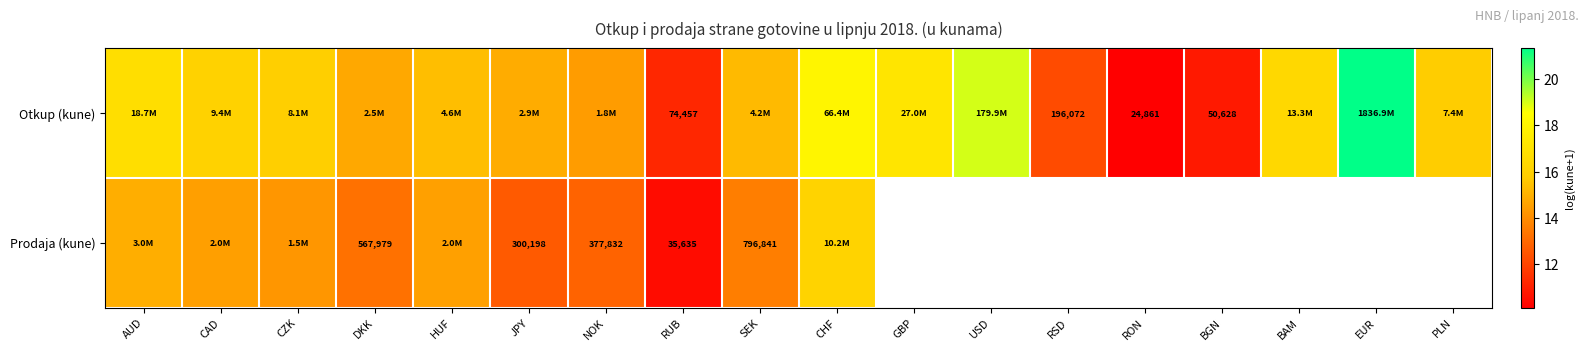

How many data points in Prodaja (kune) are less than 16?

9